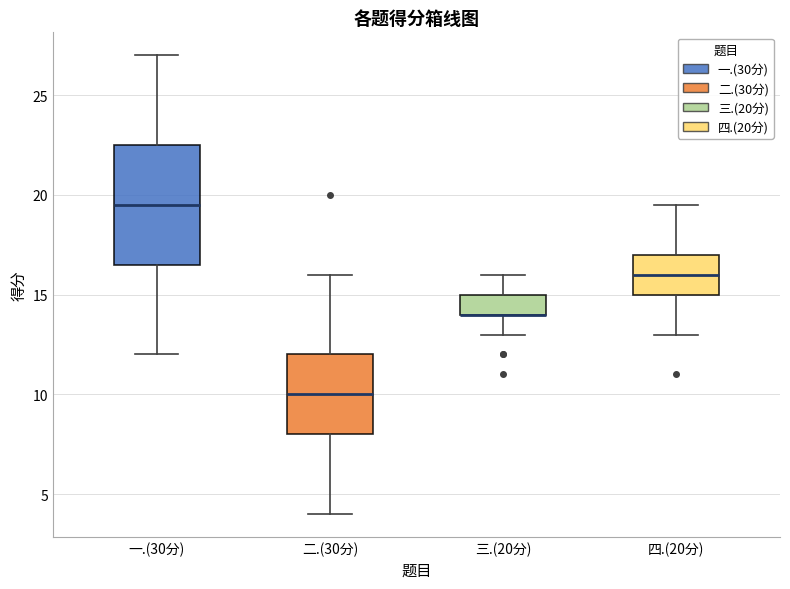

Where does the lower whisker of the box for 四.(20分) end on the y-axis? The values are not printed on the chart, so give them approximately, as read against the axis.

13.0